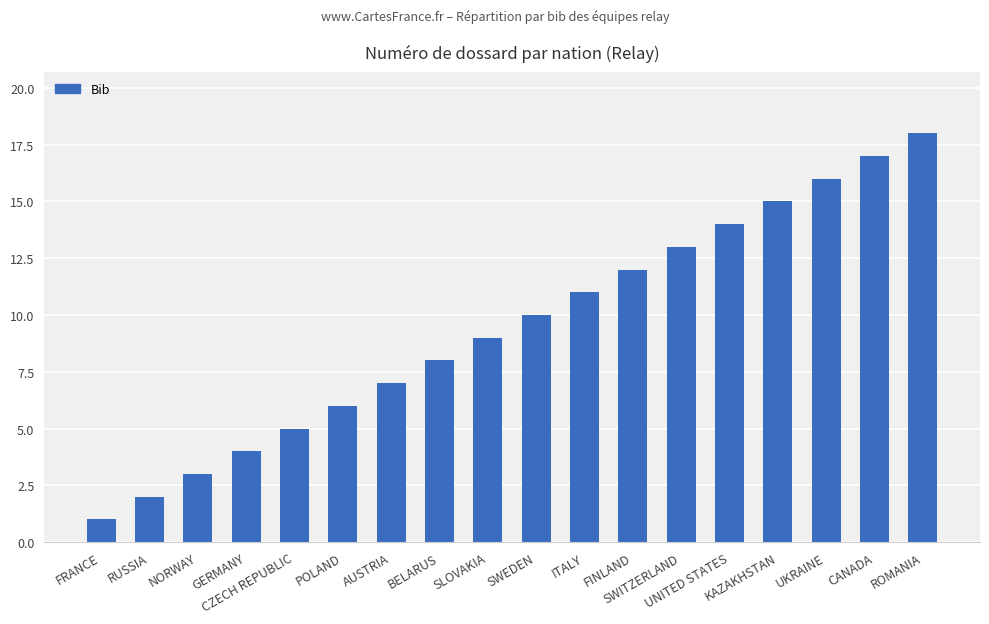

Rank the categories by value from lowest to highest.

FRANCE, RUSSIA, NORWAY, GERMANY, CZECH REPUBLIC, POLAND, AUSTRIA, BELARUS, SLOVAKIA, SWEDEN, ITALY, FINLAND, SWITZERLAND, UNITED STATES, KAZAKHSTAN, UKRAINE, CANADA, ROMANIA